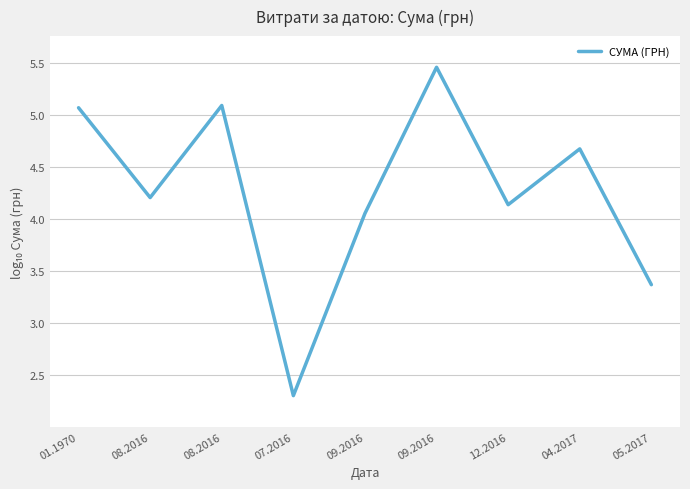

How many lines are shown in the chart?

1